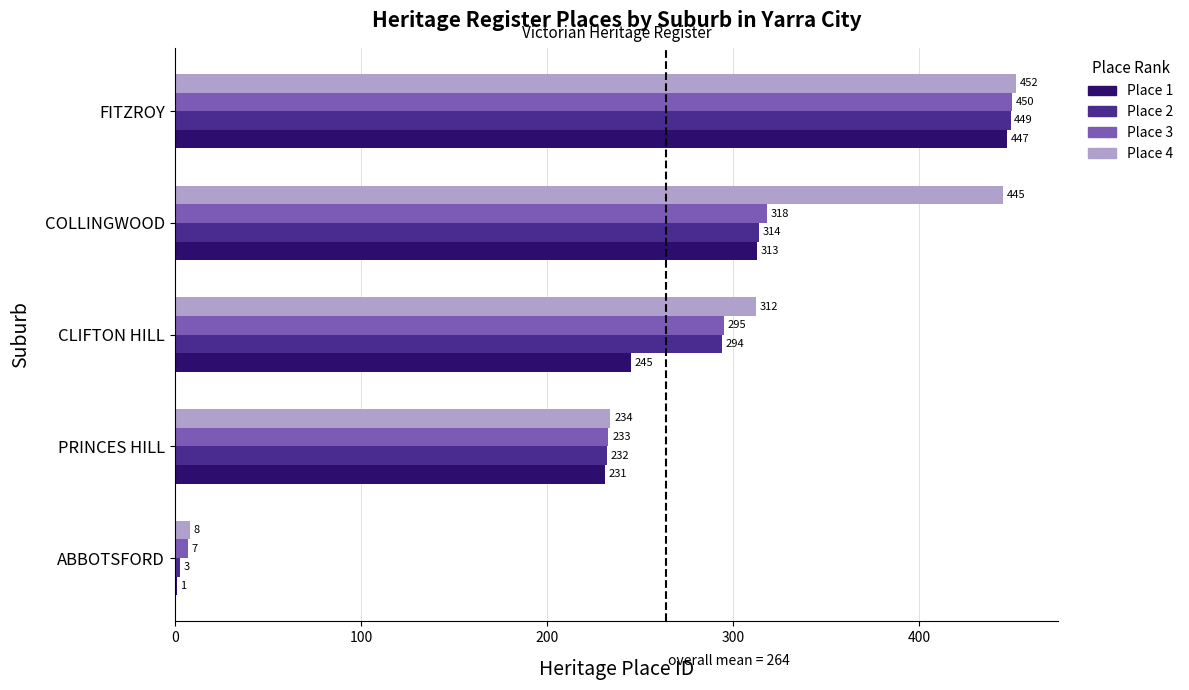

What is the maximum value for Place 1?

447